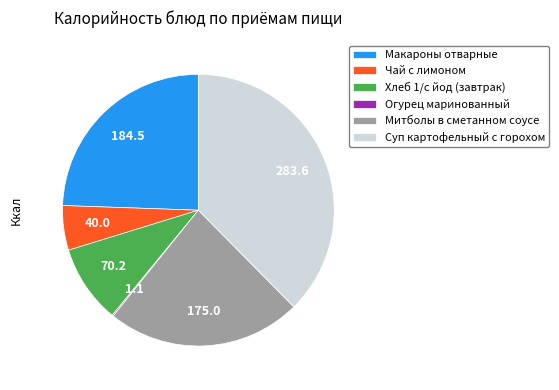

Does Хлеб 1/с йод (завтрак) account for over 50% of the chart?

No